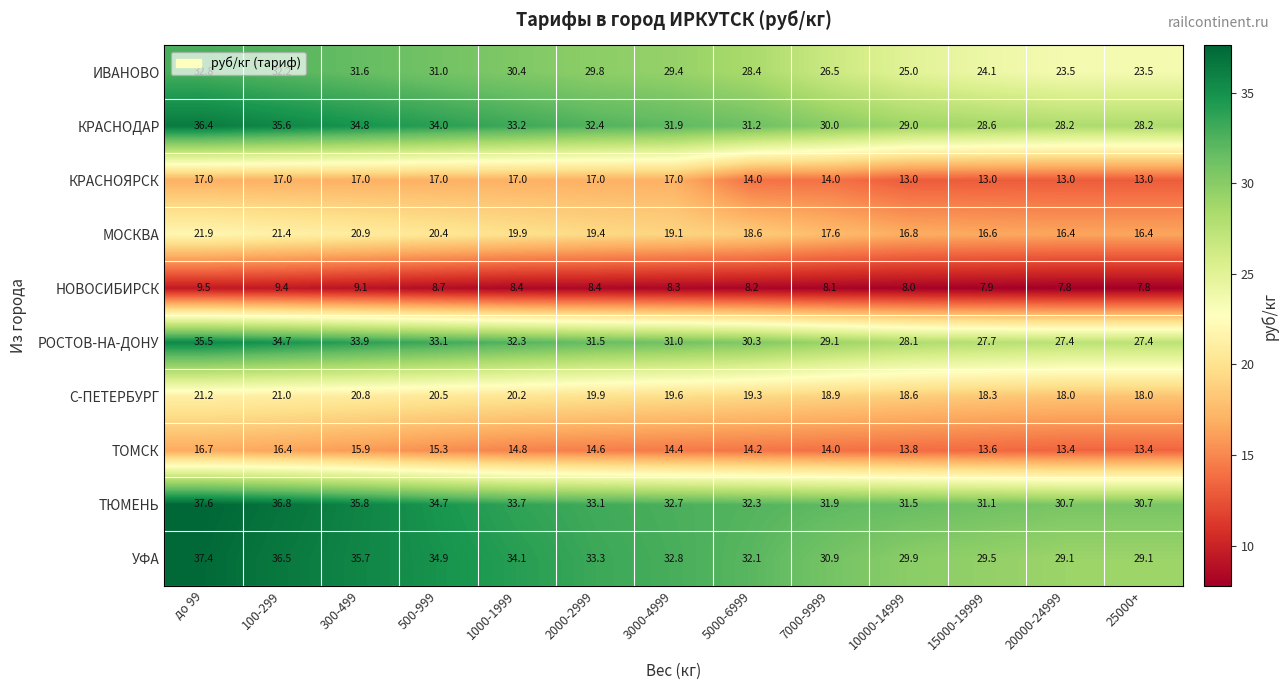

What is the lowest value of the ТОМСК series?

13.4